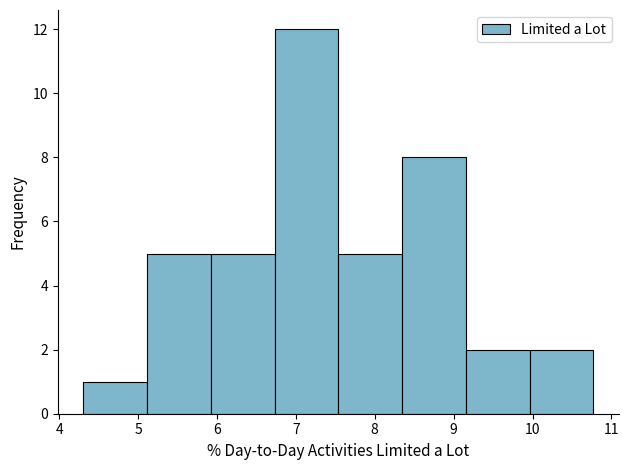

Reading left to right, transcribe this chart: for each bar, give the range it covers on the x-axis and its height. Neither the bar edges nor the heights are printed on the chart, so give them approximately, as read against the axes.

4.3 to 5.1: 1
5.1 to 5.9: 5
5.9 to 6.7: 5
6.7 to 7.5: 12
7.5 to 8.3: 5
8.3 to 9.2: 8
9.2 to 10.0: 2
10.0 to 10.8: 2